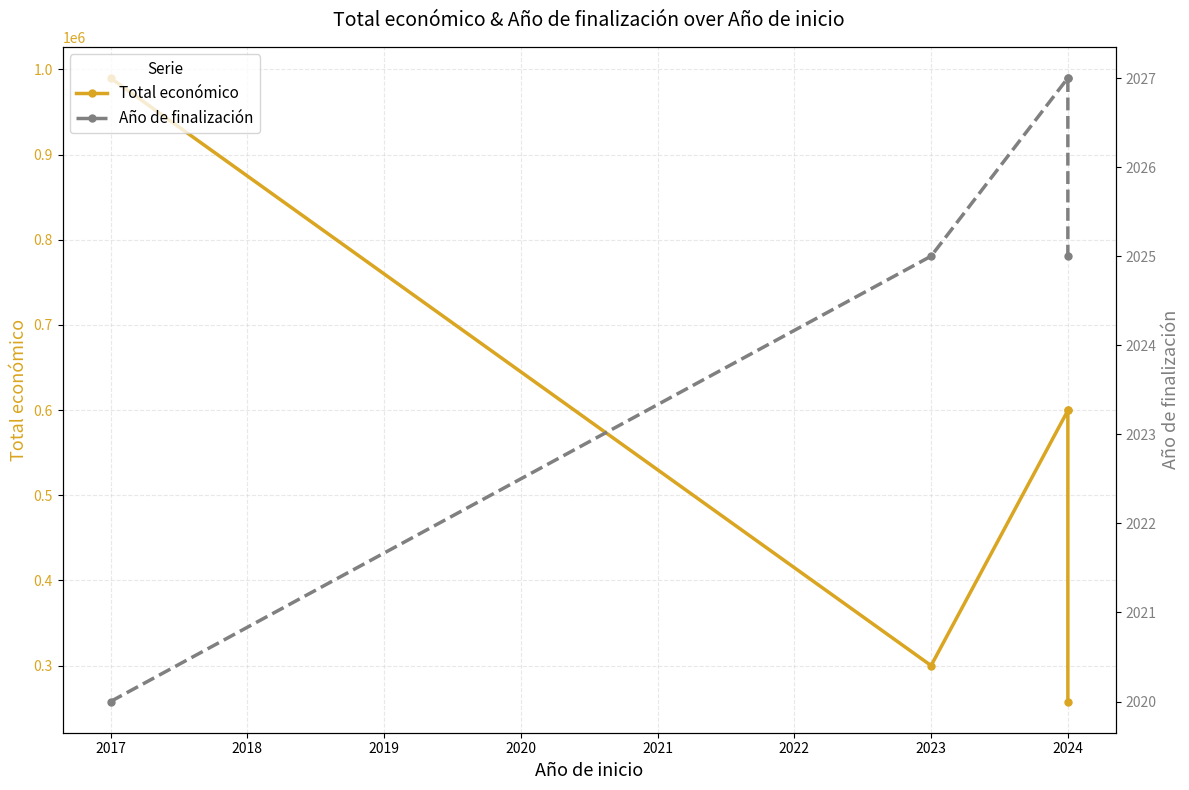

How many data points in Año de finalización are less than 2025?

1